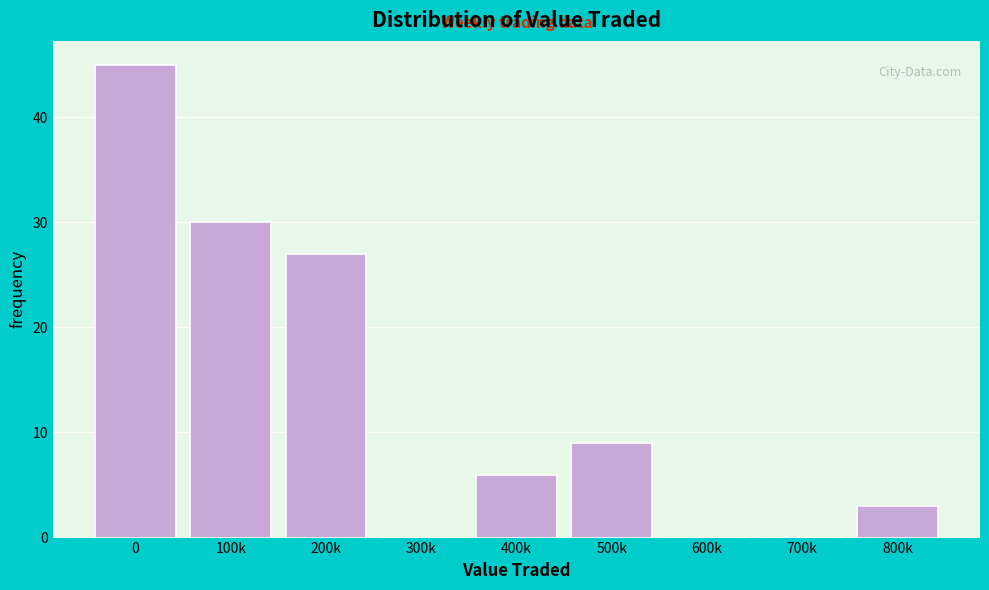

Reading left to right, transcribe all the data shown in this chart.

0=45	100k=30	200k=27	300k=0	400k=6	500k=9	600k=0	700k=0	800k=3